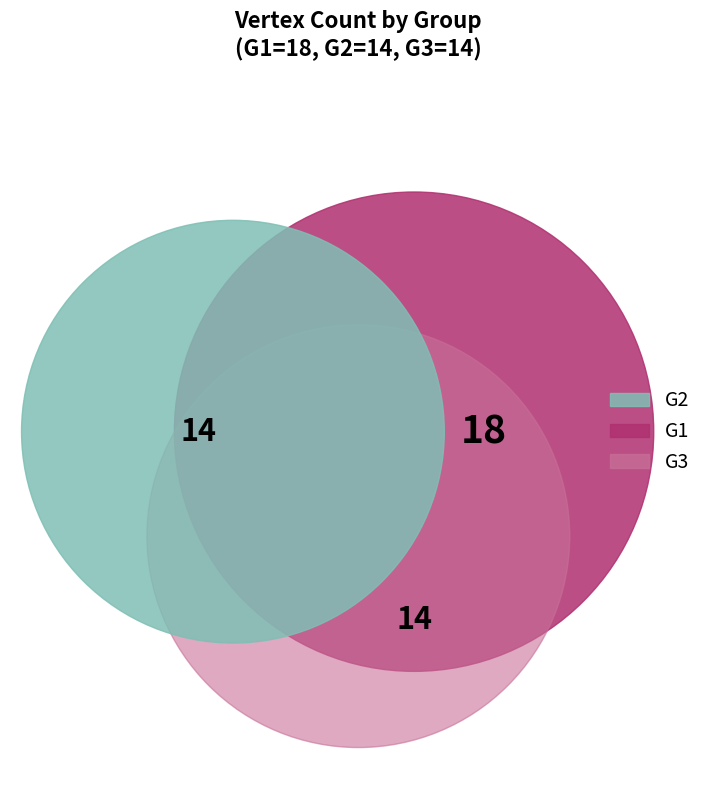

What is the change in value from G1 to G2?

-4